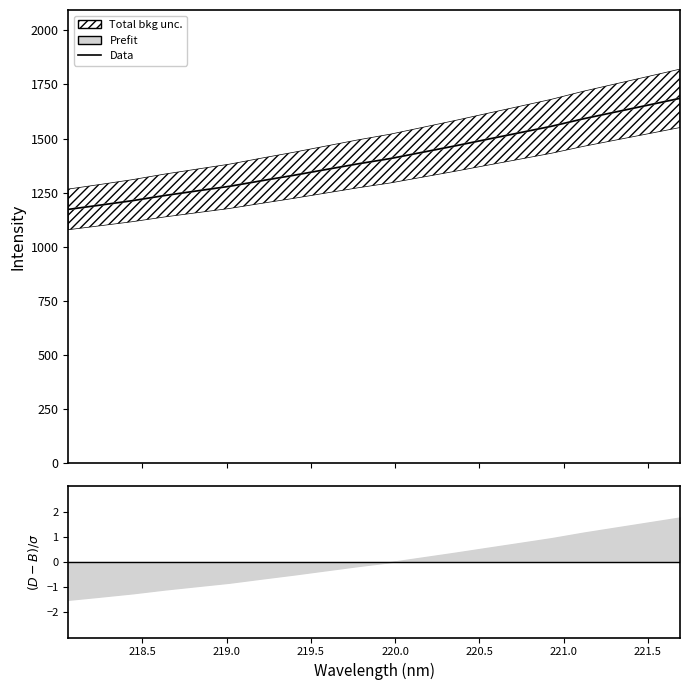

The value at 220.5 is 2133.2. True or false?

False